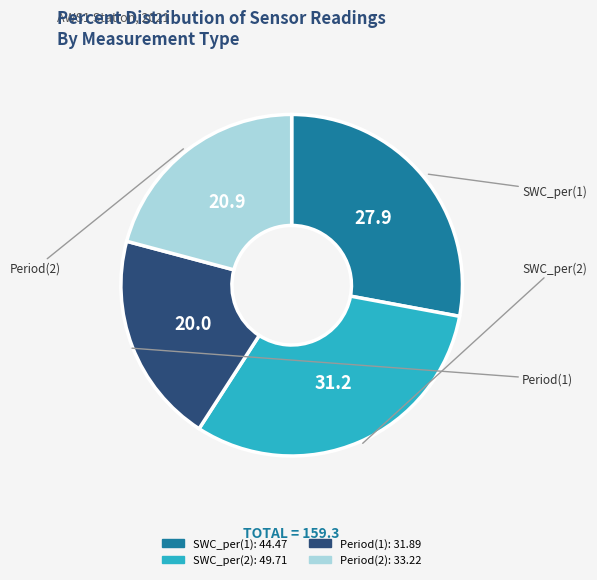

The Period(1) slice represents 20% of the pie. True or false?

True